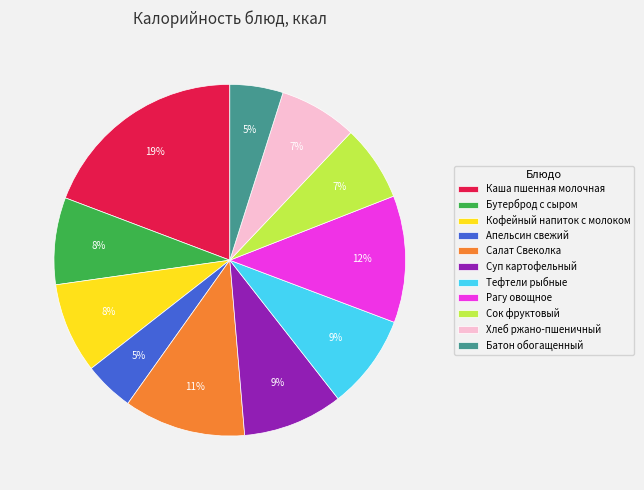

To the nearest percent, what percentage of the pie is Рагу овощное?

12%